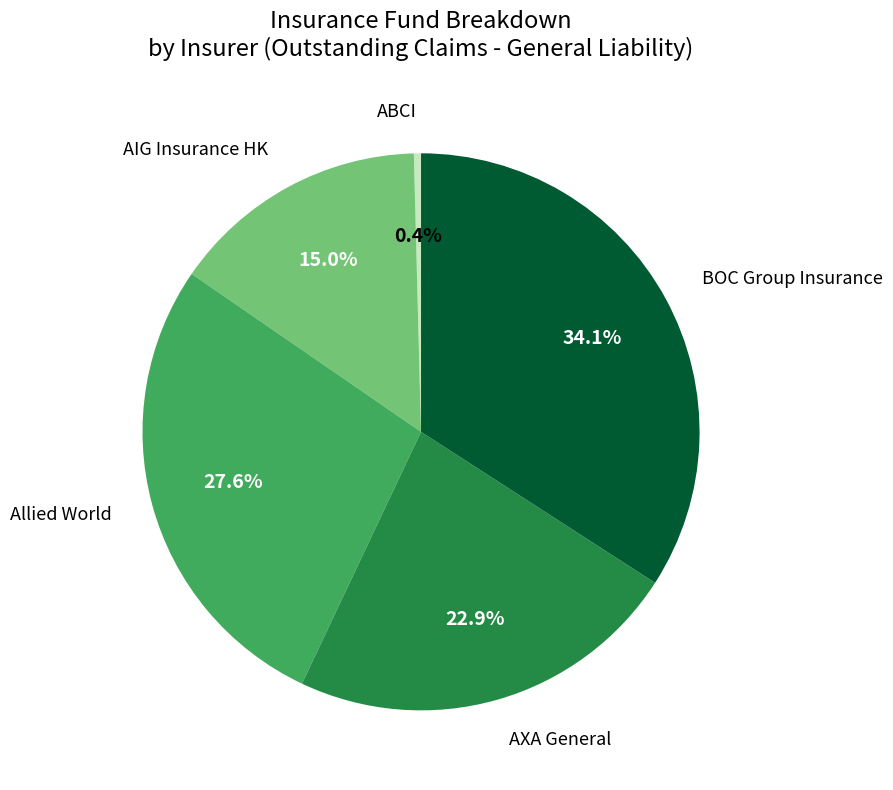

Is there any slice that represents more than half of the pie?

No